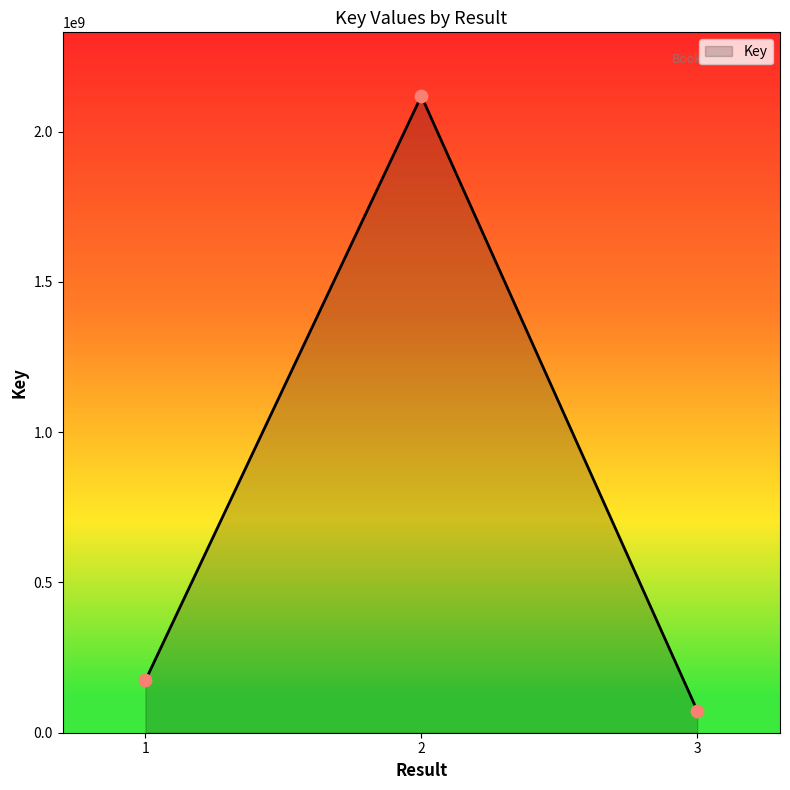

Which has a higher value, 2 or 1?

2